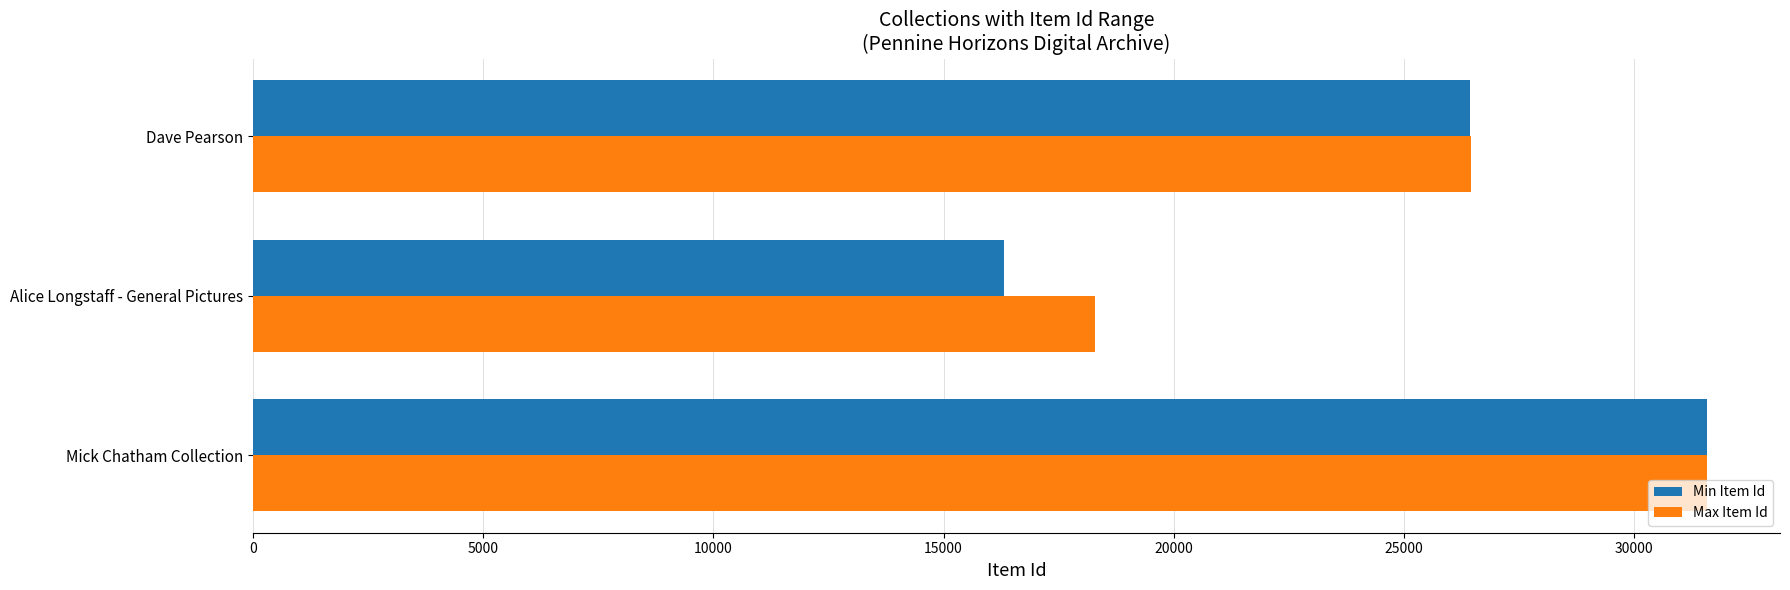

At how many categories does at least one series exceed 21727?

2